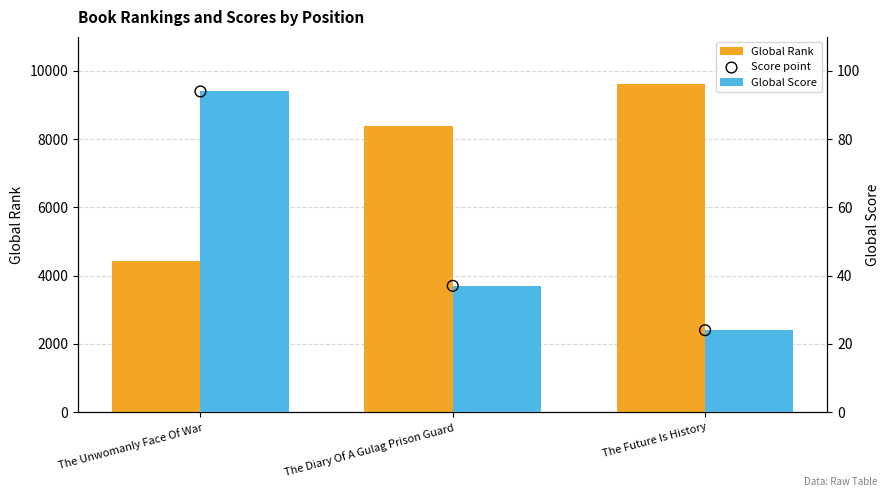

Which series has the widest spread of Y values?

Global Rank